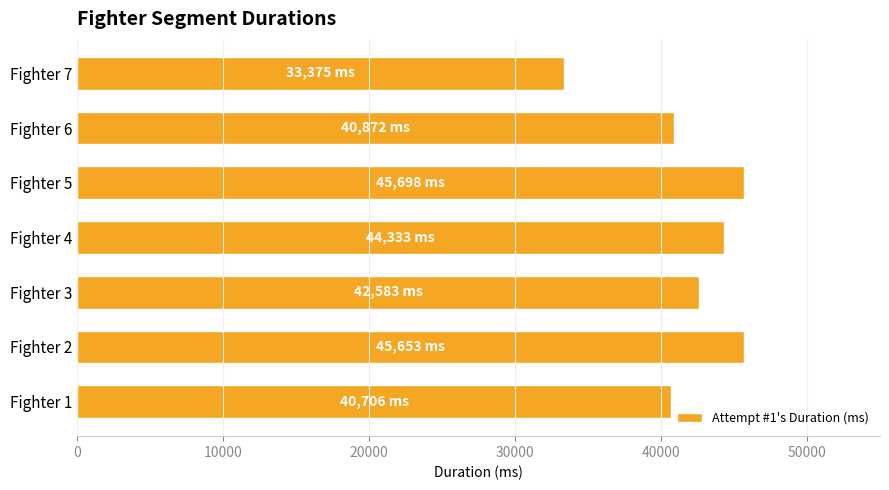

Which label corresponds to the smallest value in the chart?

Fighter 7